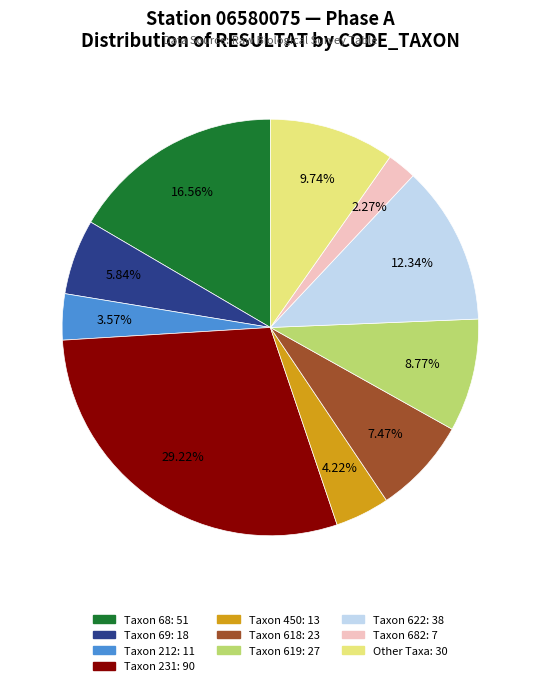

Is there a majority slice in this chart?

No